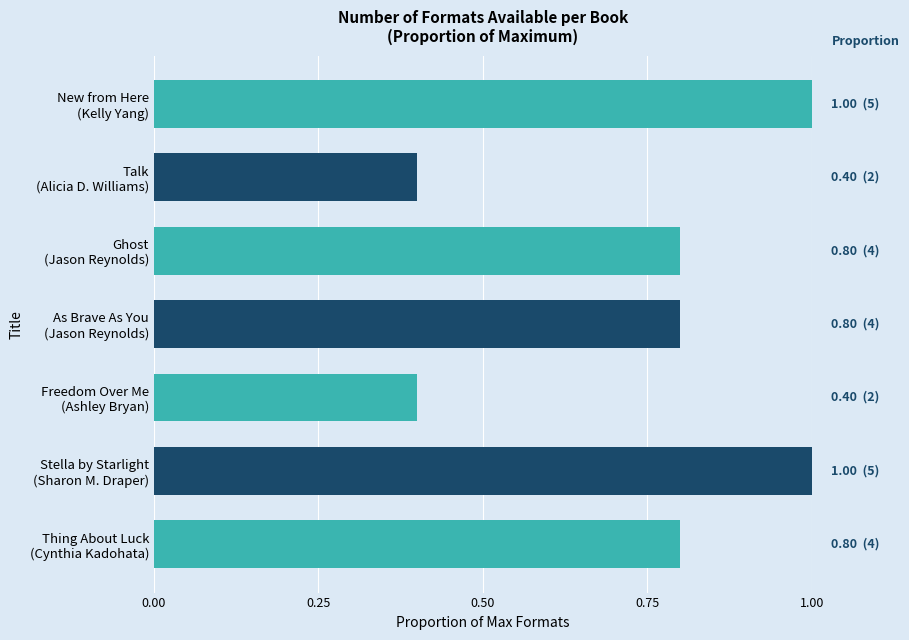

What is the difference between the second highest and second lowest values?

0.6